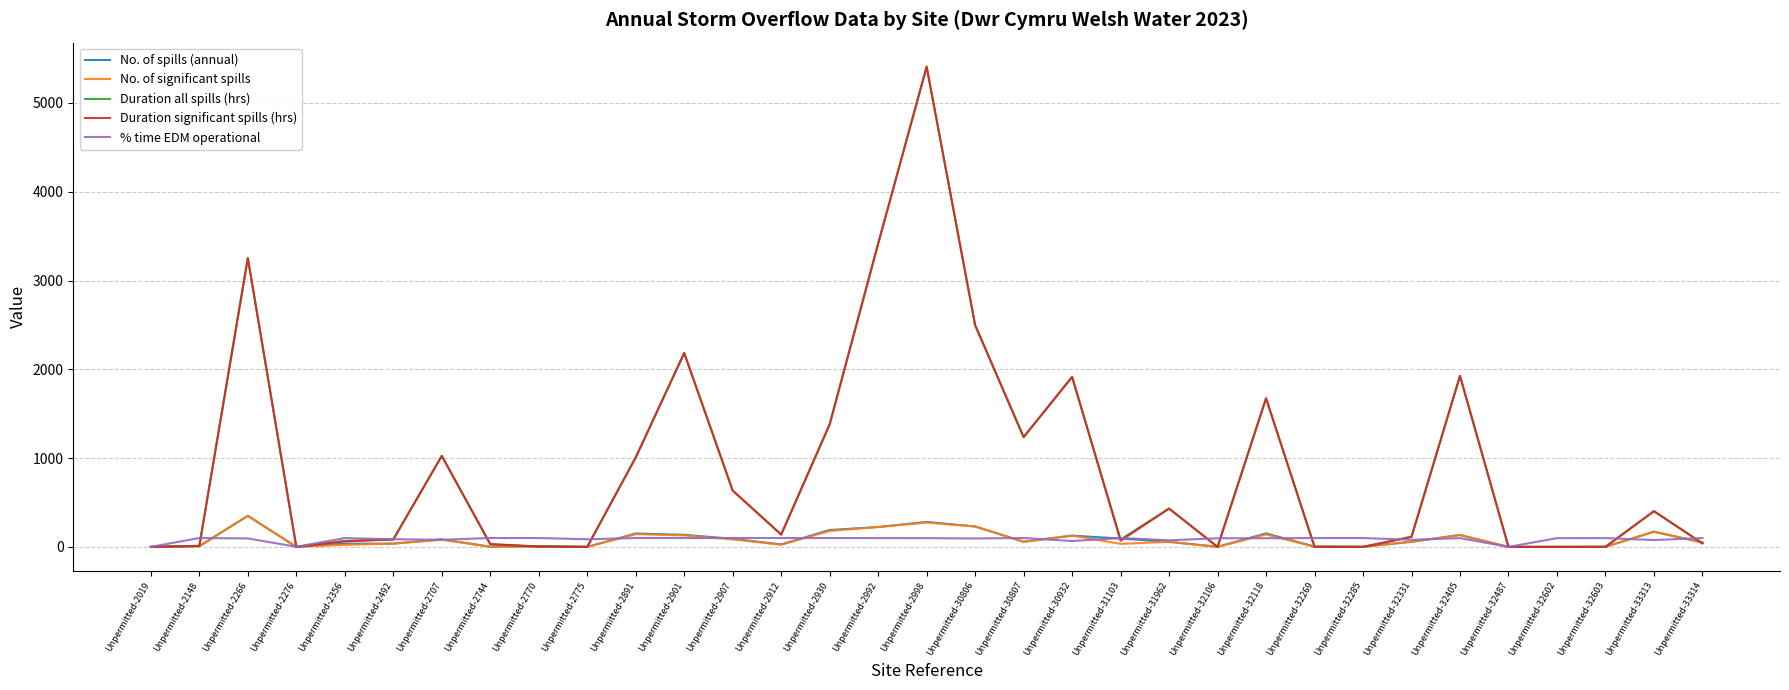

Count the number of data series in this chart.

5